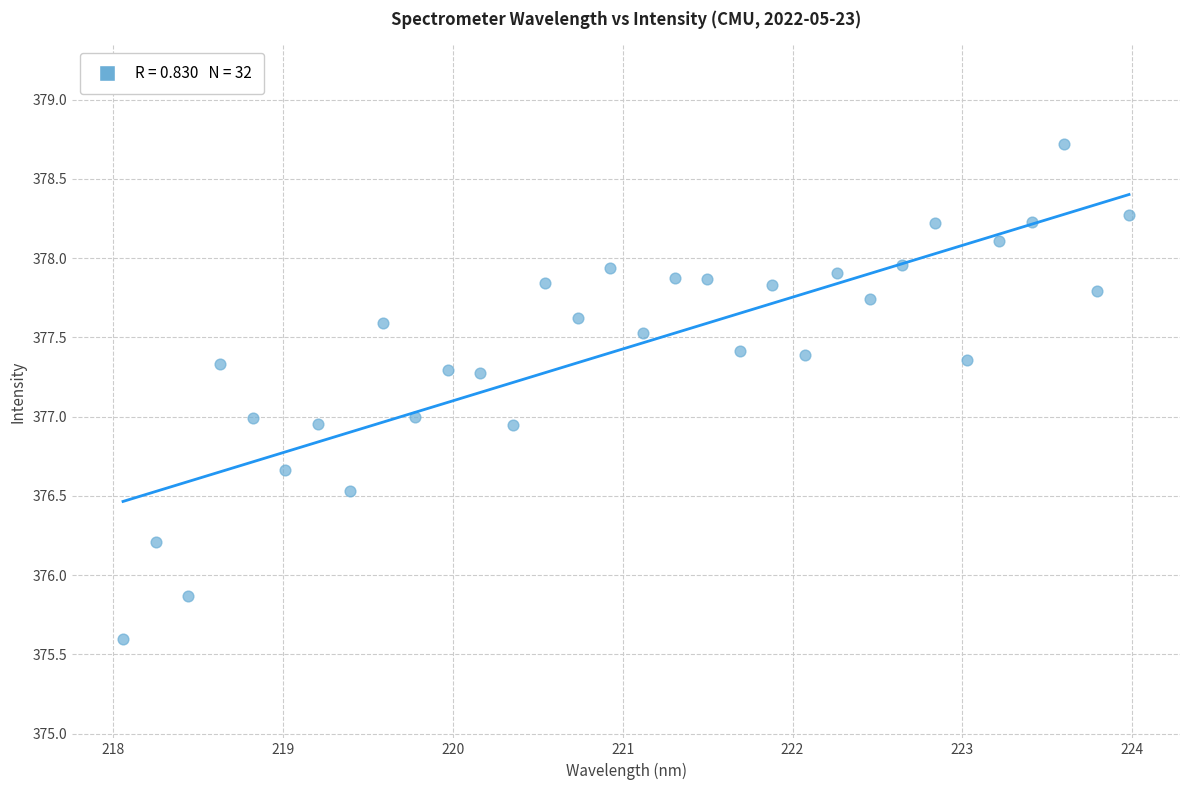

What is the range of X values (max minus min)?

5.9